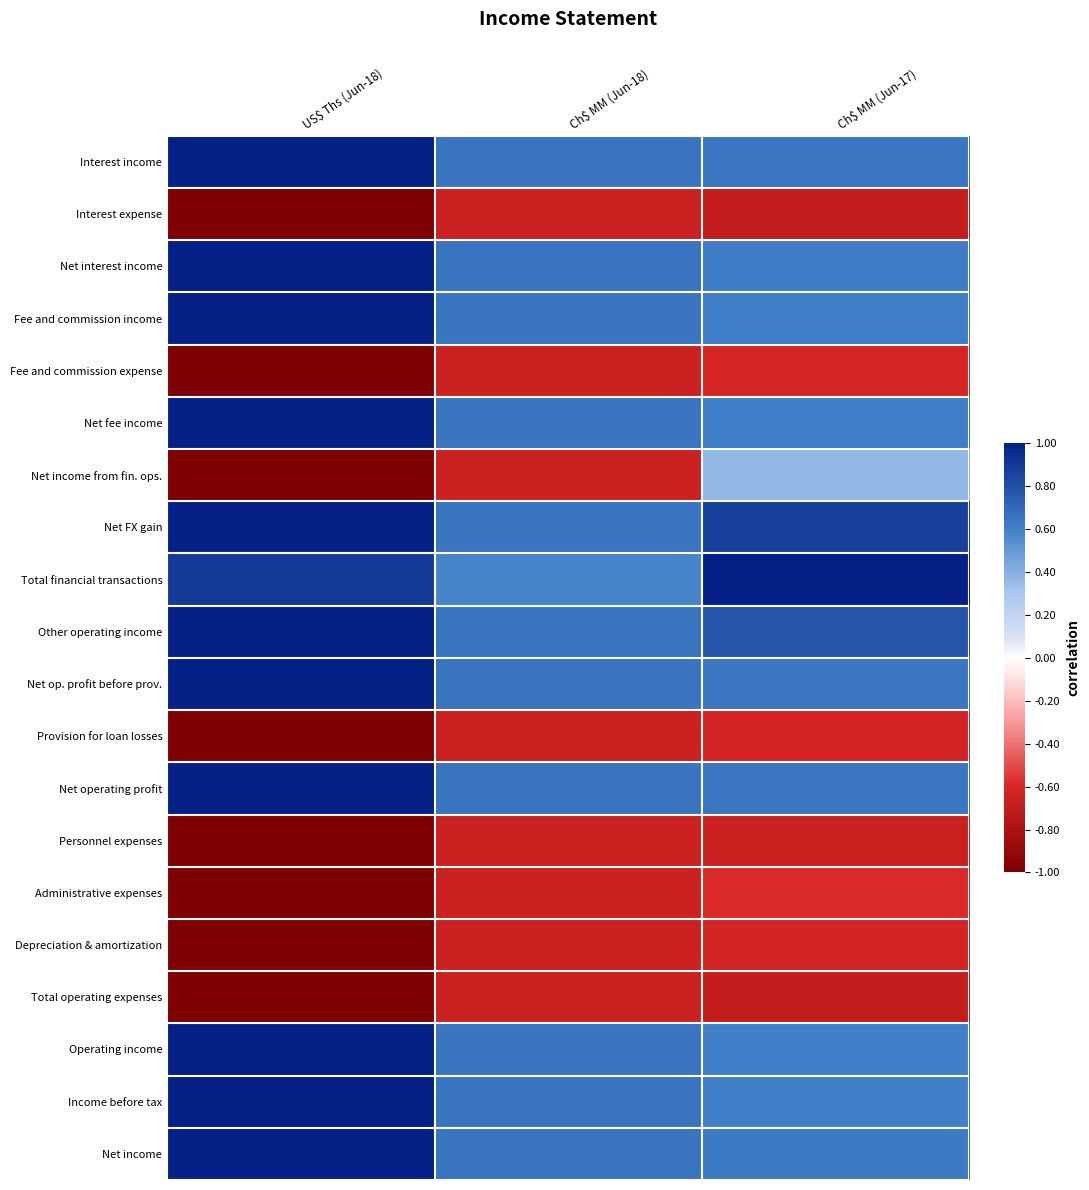

Between Ch$ MM (Jun-18) and Ch$ MM (Jun-17), which is larger?

Ch$ MM (Jun-18)